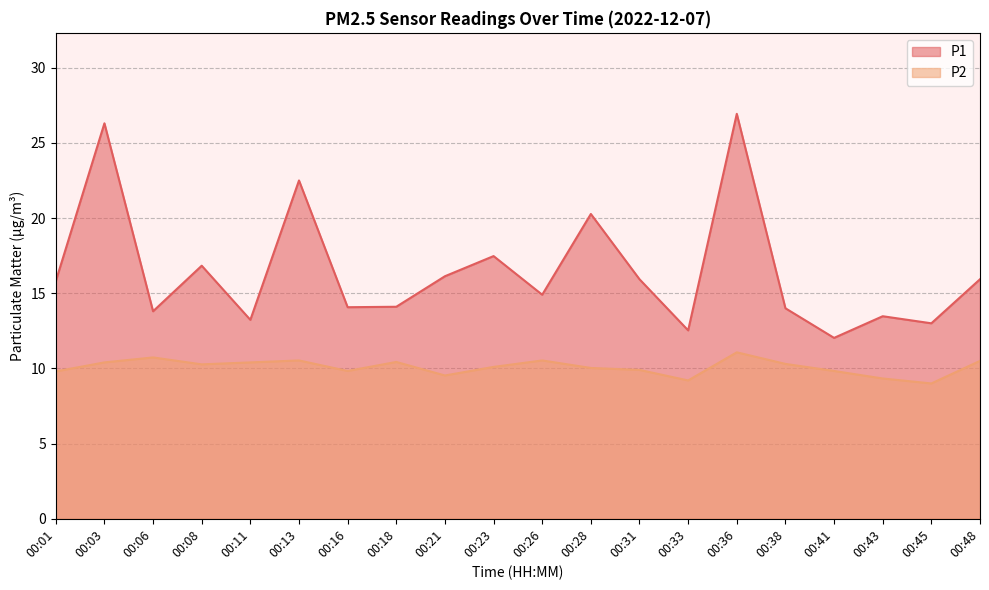

What is the spread (max minus min) of values at 00:48?

5.4